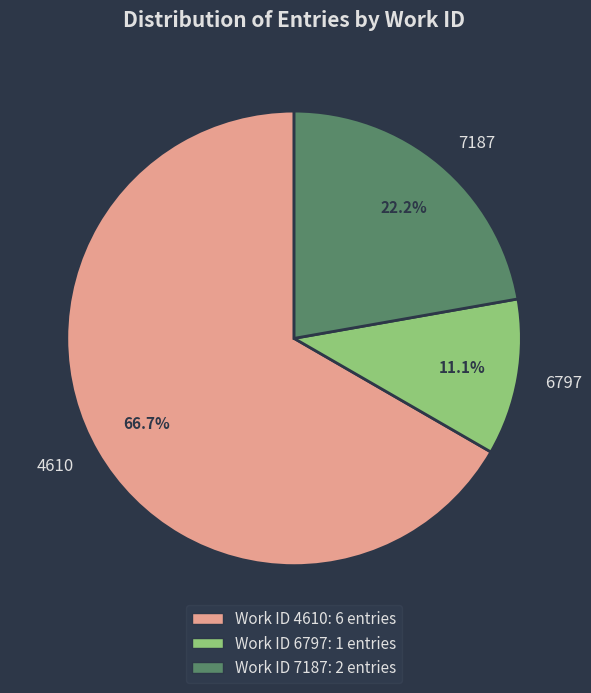

What is the smallest slice in the pie chart?

6797